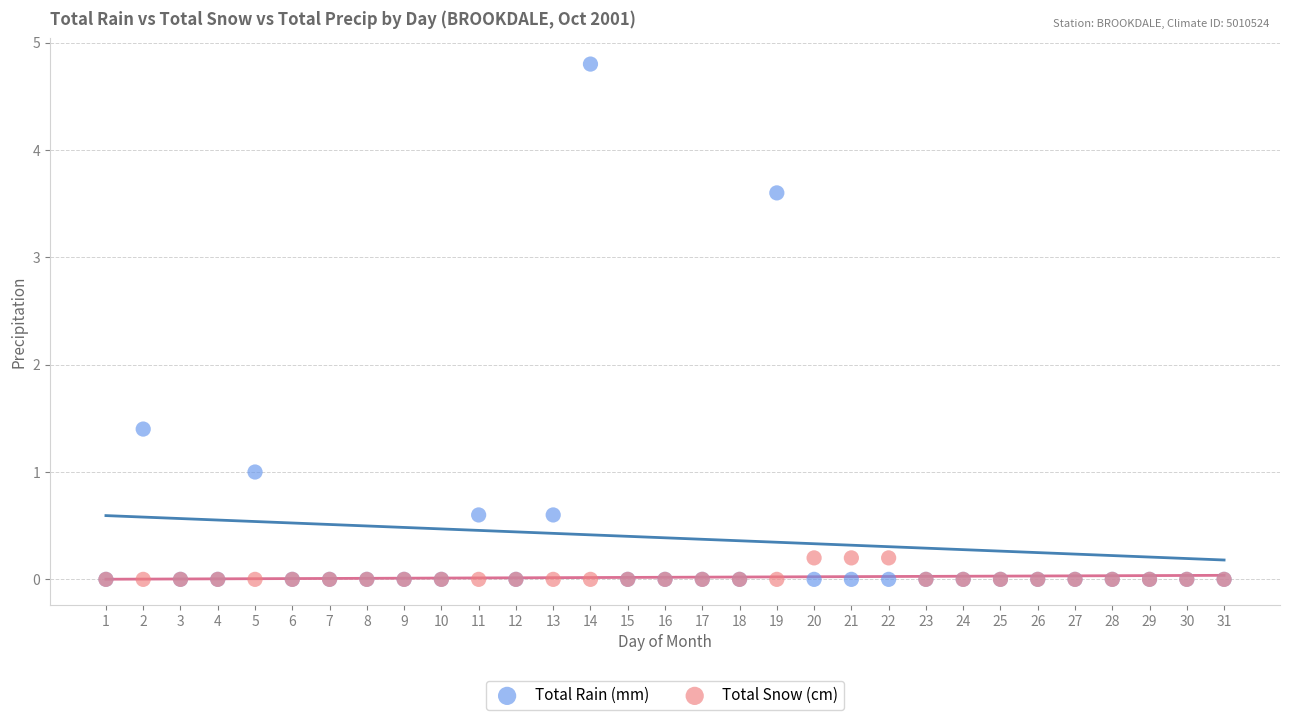

Which series contains the highest Y value?

Total Rain (mm)